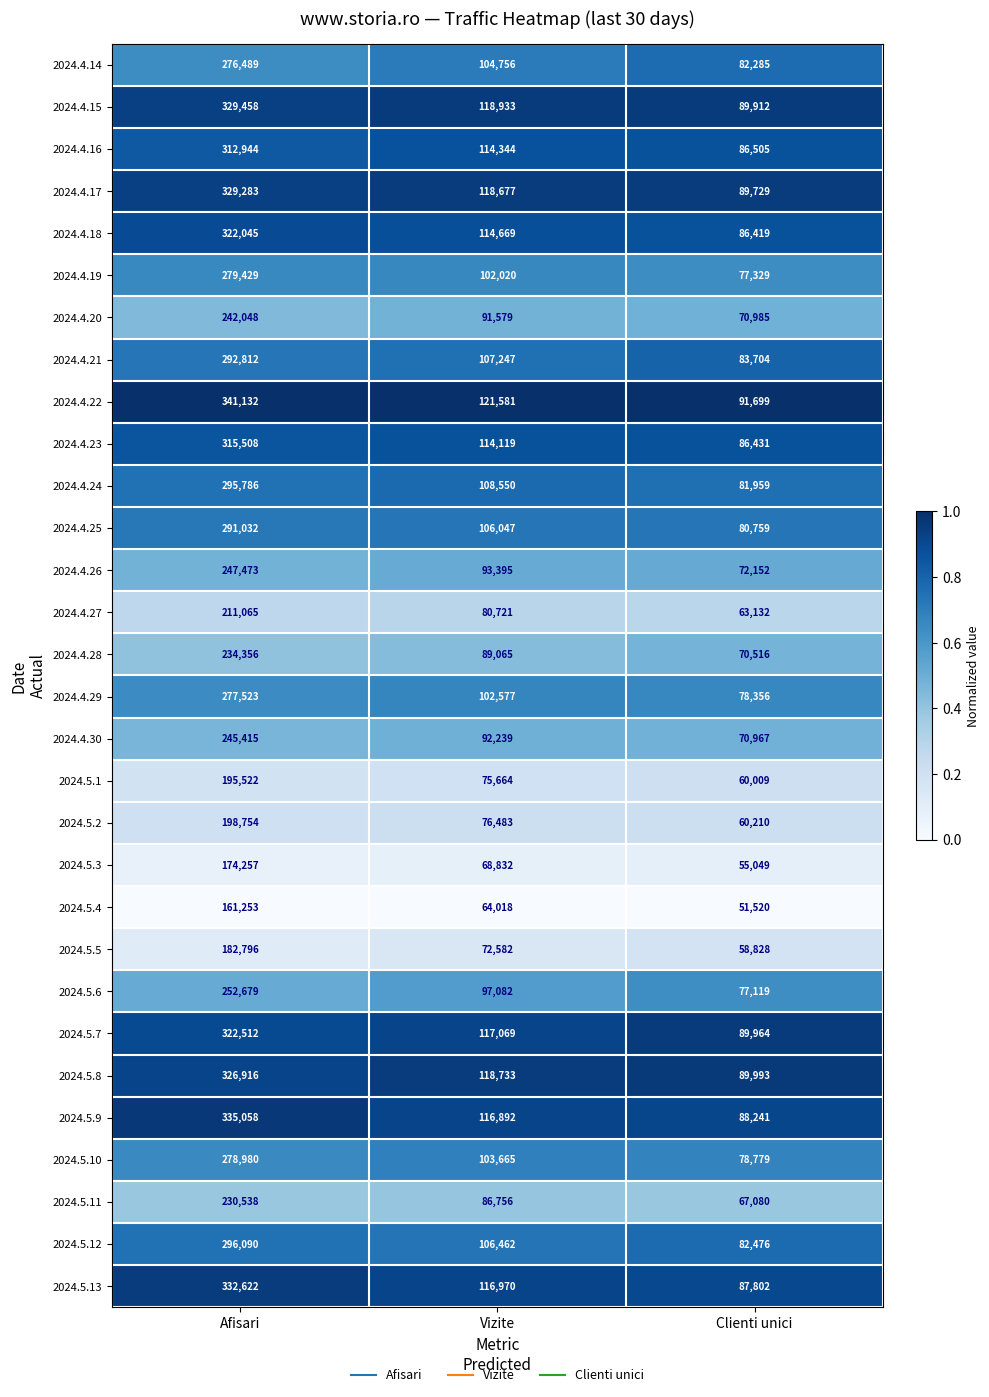

At which category is the sum across all series the highest?

Afisari